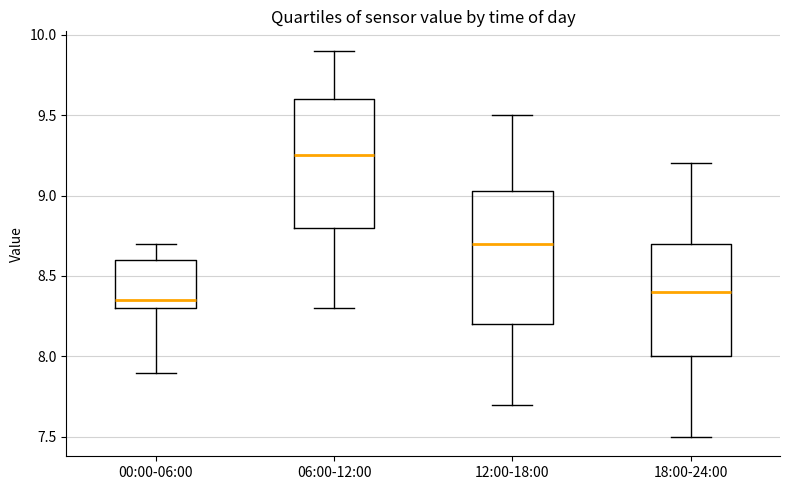

Which box has the highest median line?

06:00-12:00